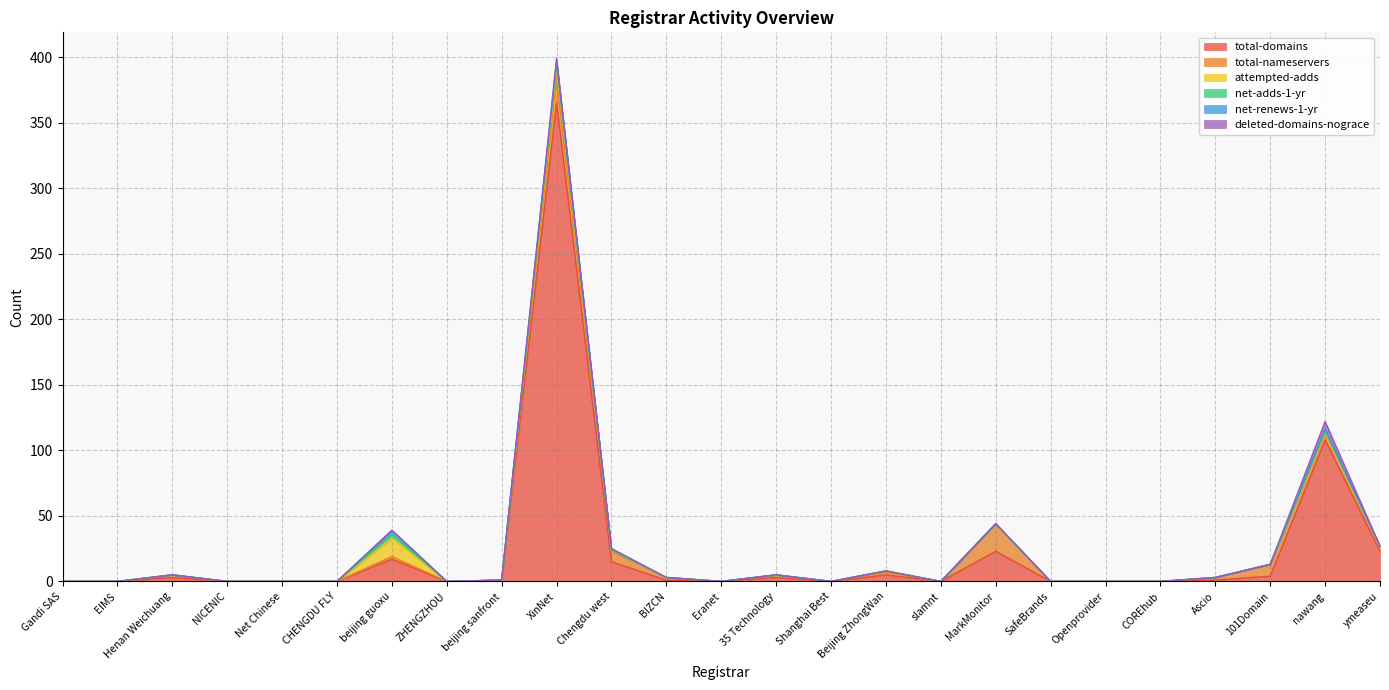

What is the difference between the second highest and minimum values in the total-nameservers series?

19